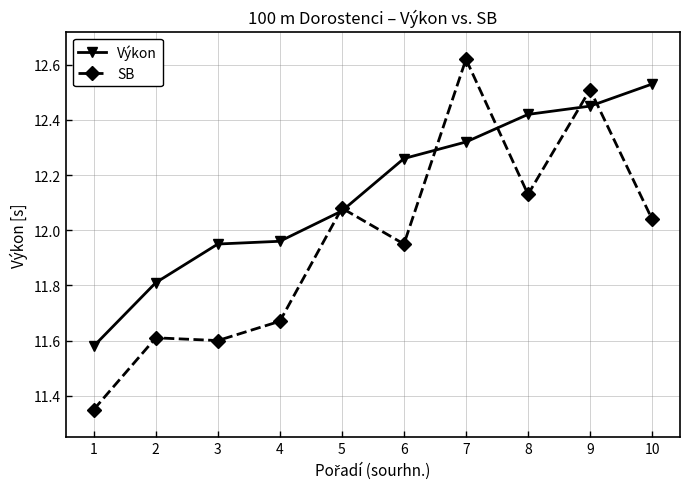

Which series changed the most between 1 and 10?

Výkon